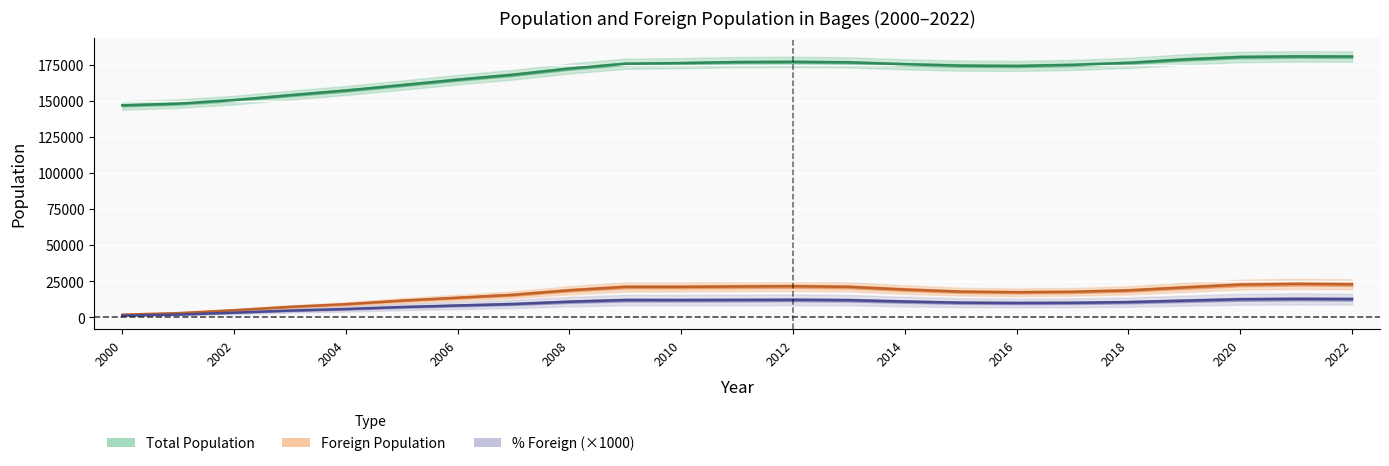

True or false: Total Population and Foreign Population cross at least once.

False